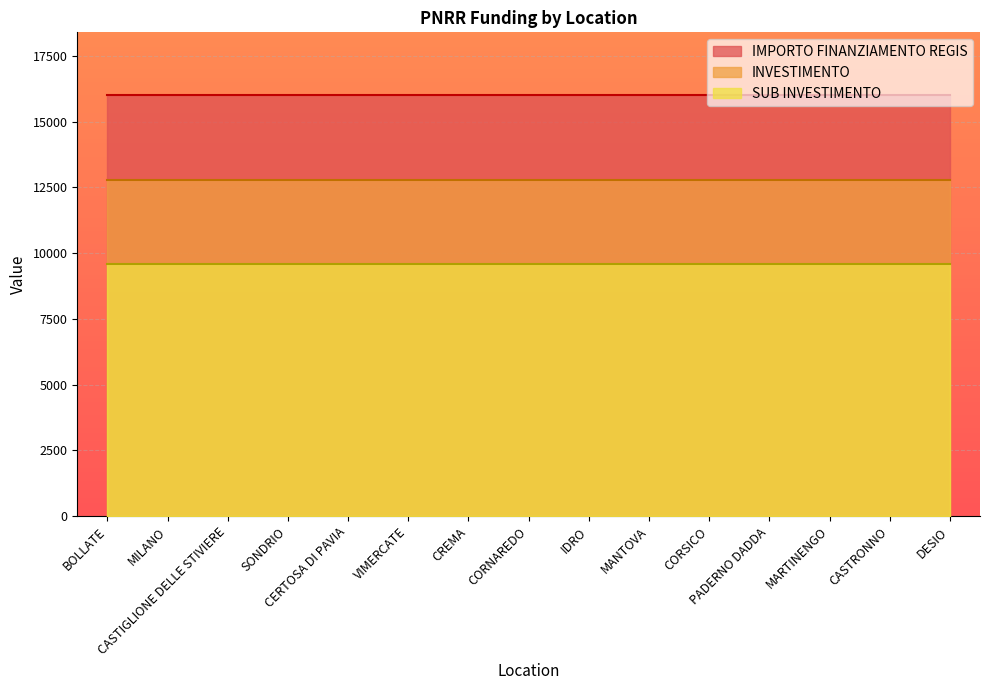

At which label is SUB INVESTIMENTO closest to 3?

BOLLATE